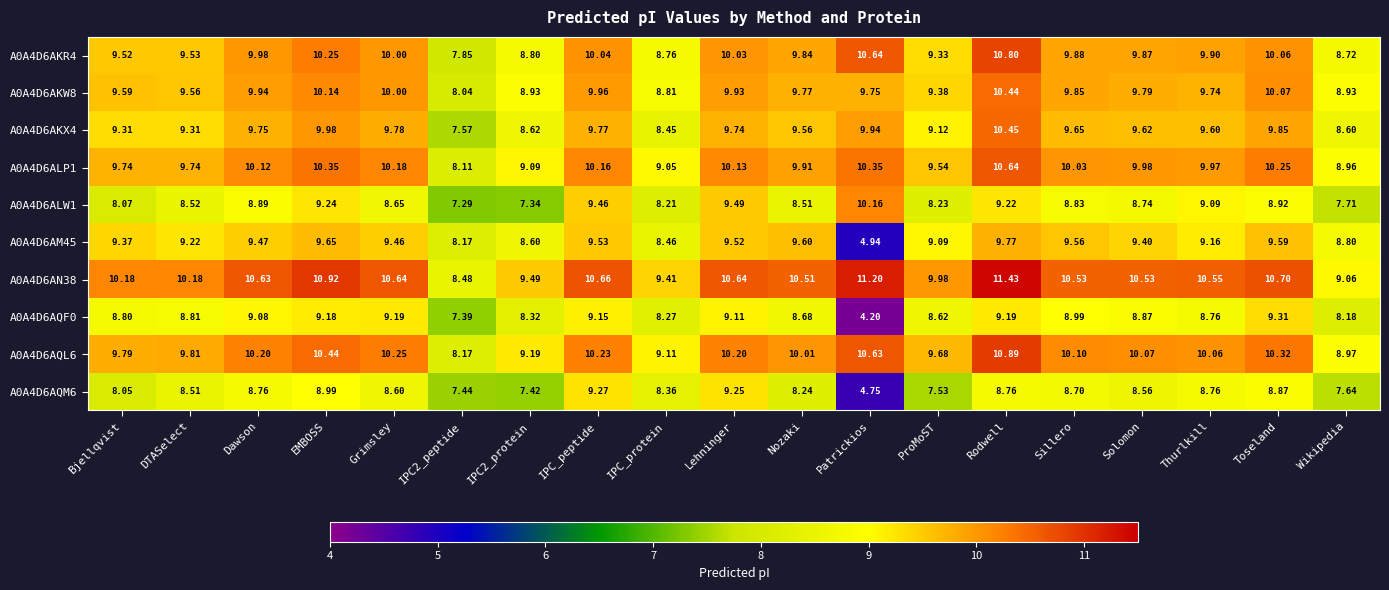

At which category does the chart reach its minimum across all series?

Patrickios